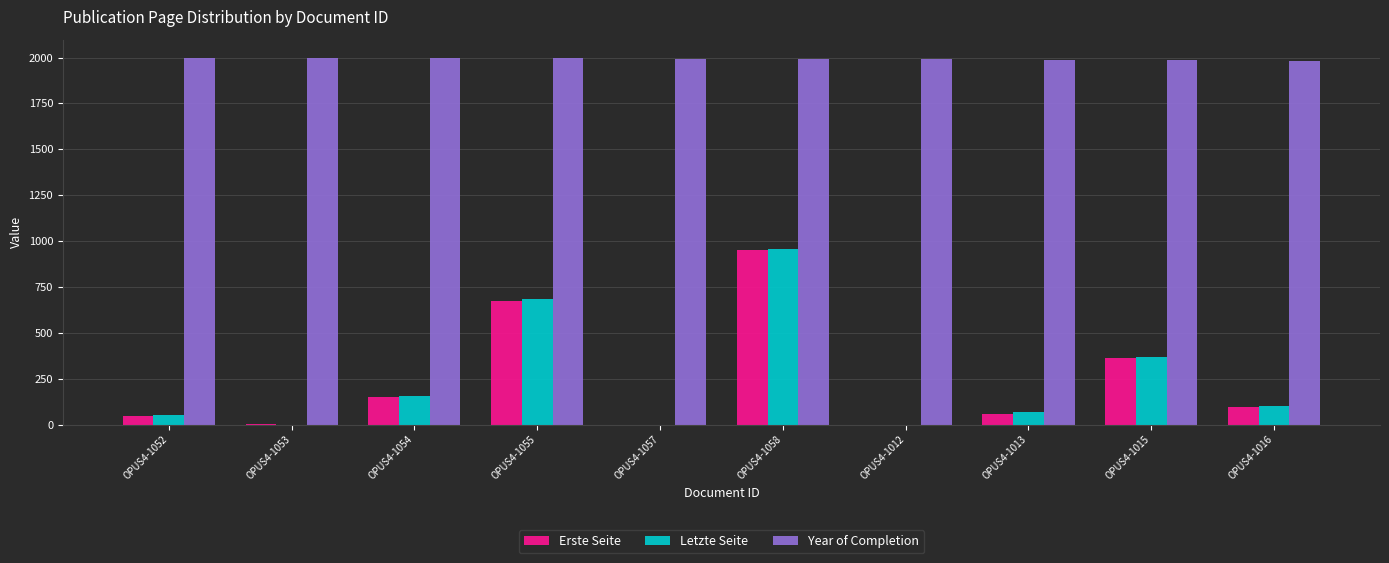

What are all the series names shown in the legend?

Erste Seite, Letzte Seite, Year of Completion